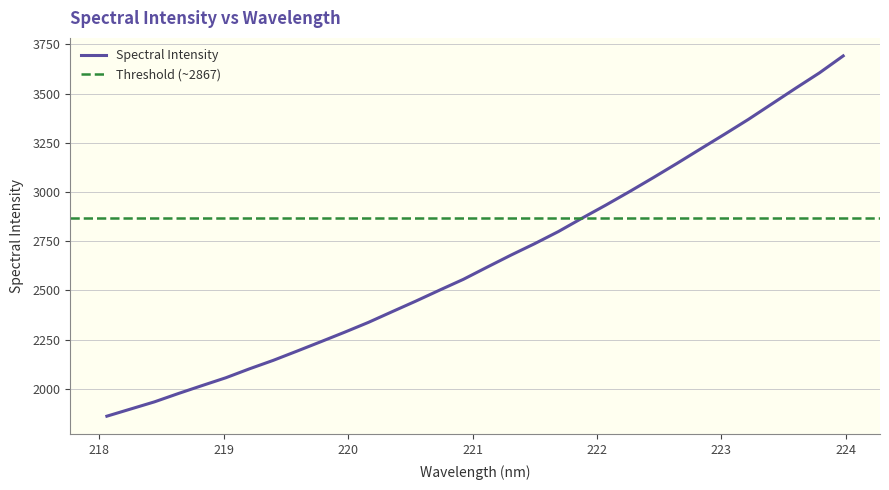

What is the sum of the values at 223.7895 and 219.589?

5797.3